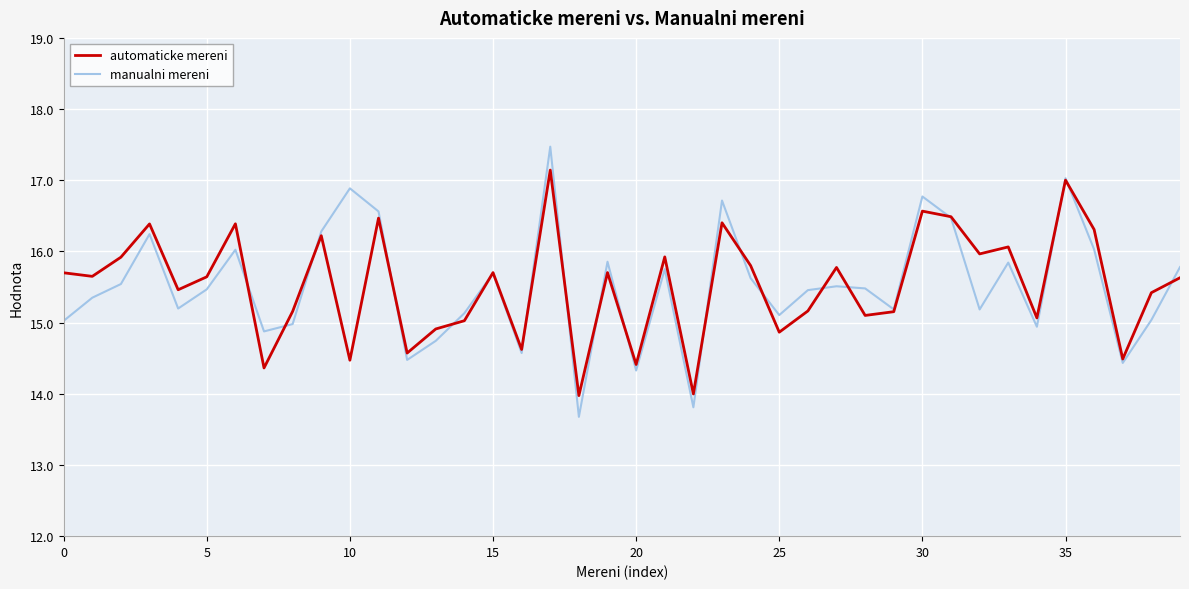

List the series in order of their peak value, lowest first.

automaticke mereni, manualni mereni